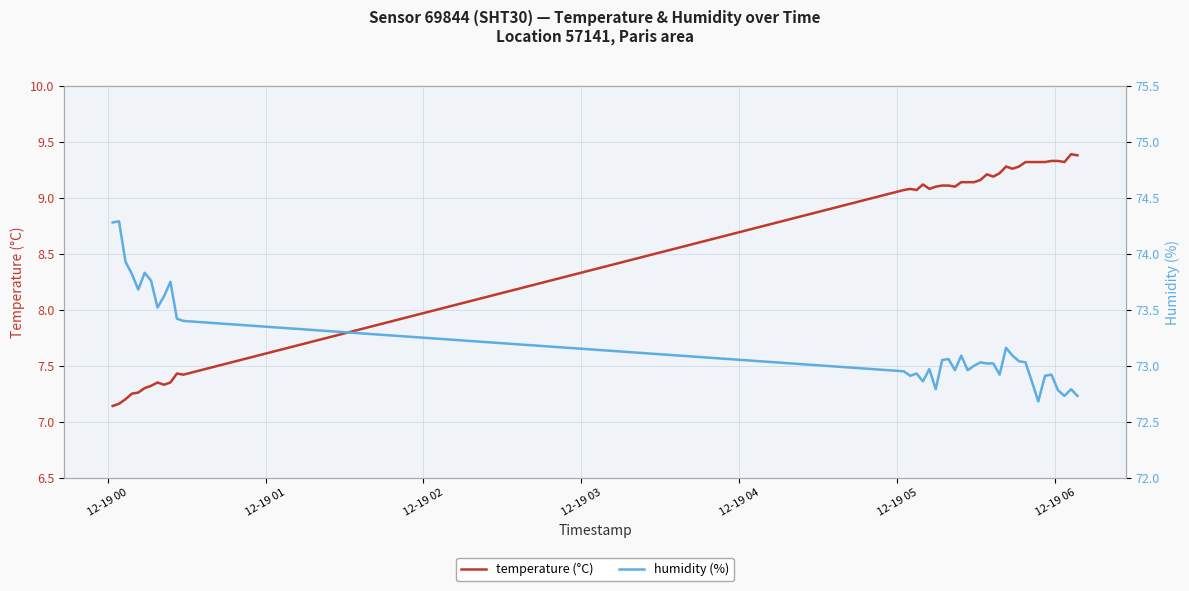

How many data points in temperature (°C) are less than 9?

12